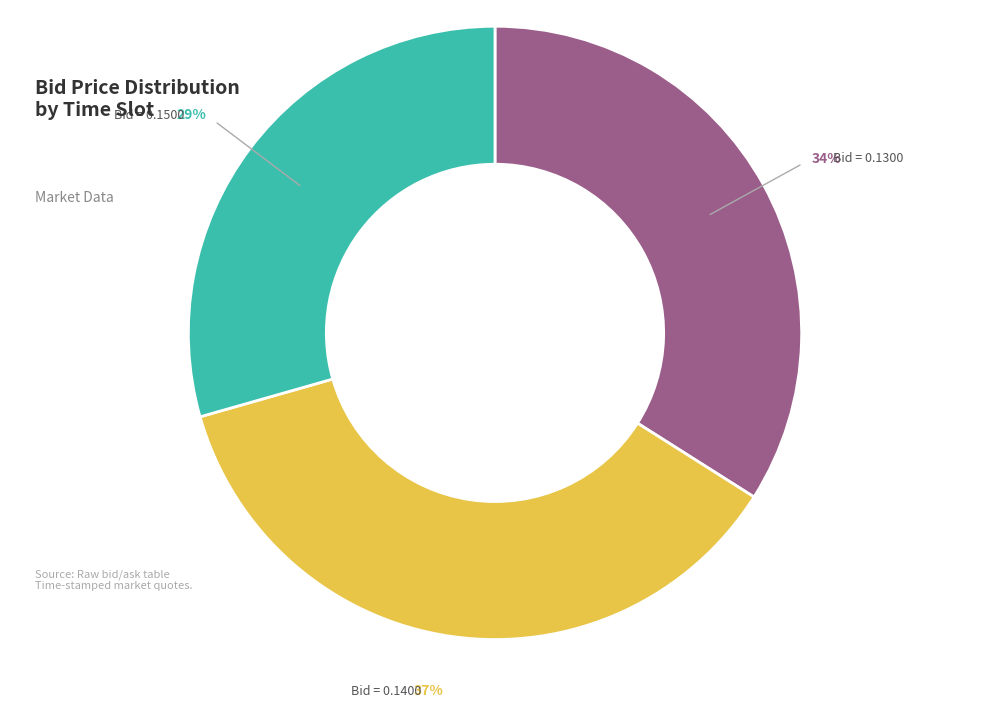

To the nearest percent, what is the average slice percentage?

33%